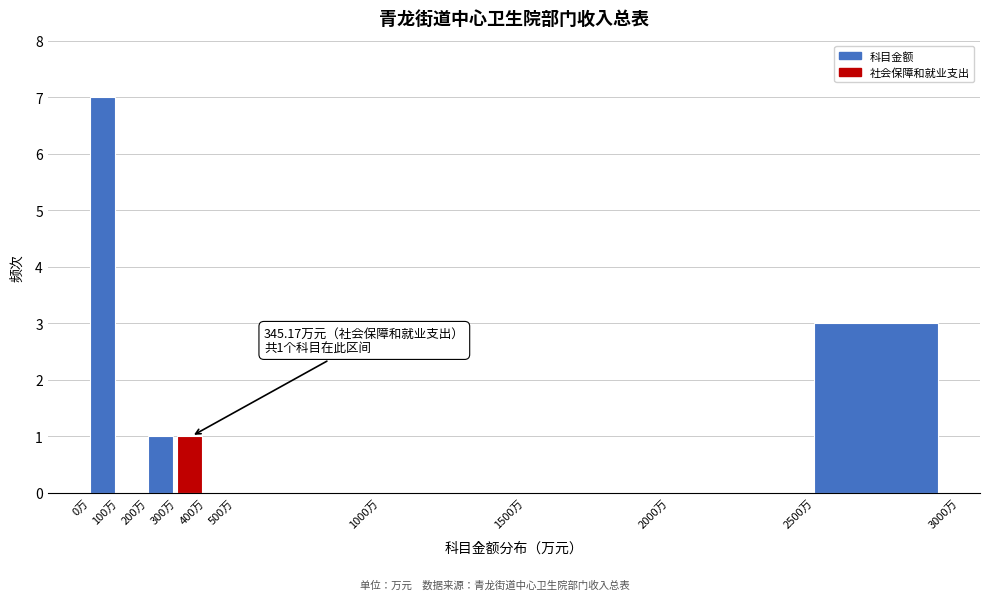

Over which range of the x-axis is the bar tallest?

0 to 100